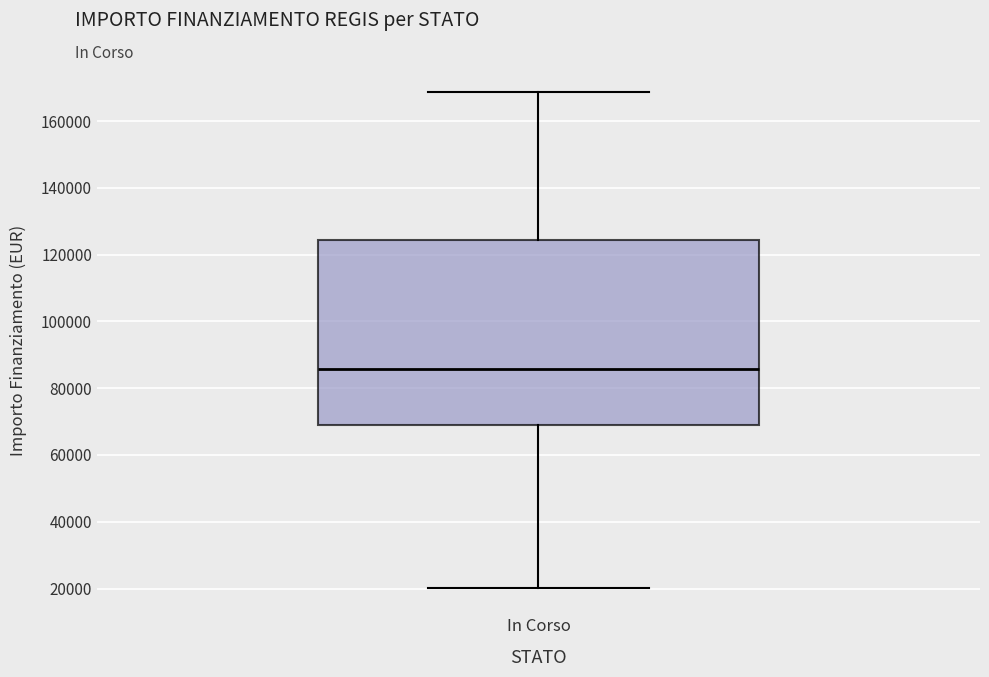

Where does the median line of the box for In Corso sit on the y-axis? The values are not printed on the chart, so give them approximately, as read against the axis.

86000